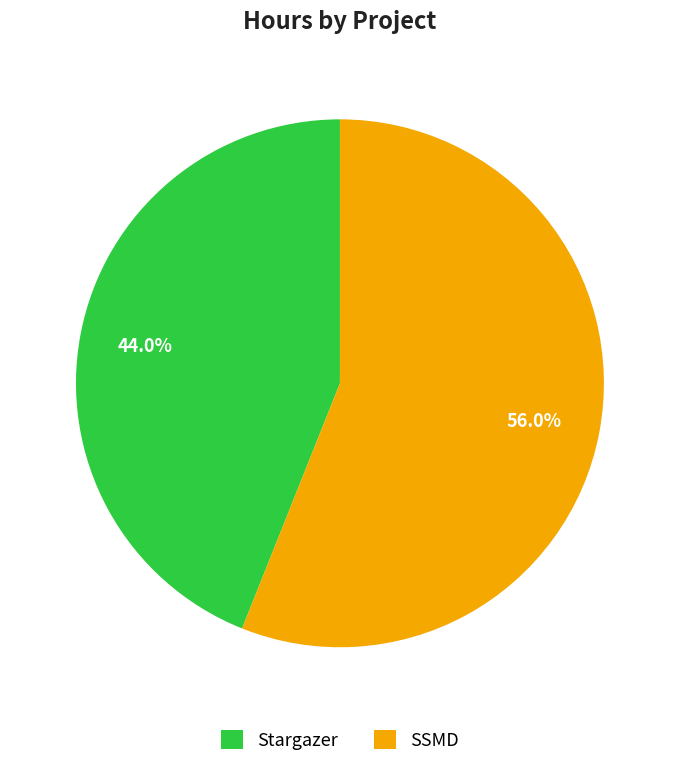

To the nearest percent, what is the combined percentage of SSMD and Stargazer?

100%